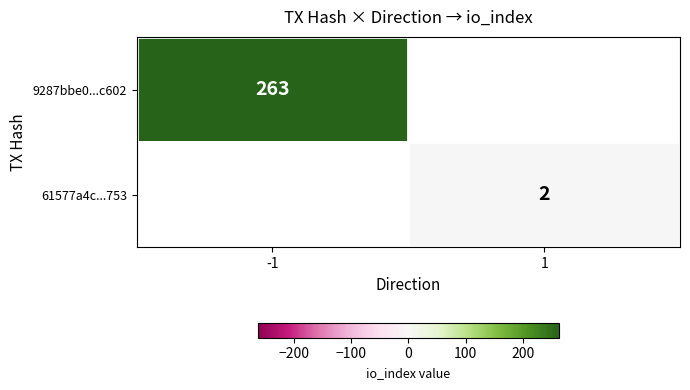

At how many categories does at least one series exceed 96?

1